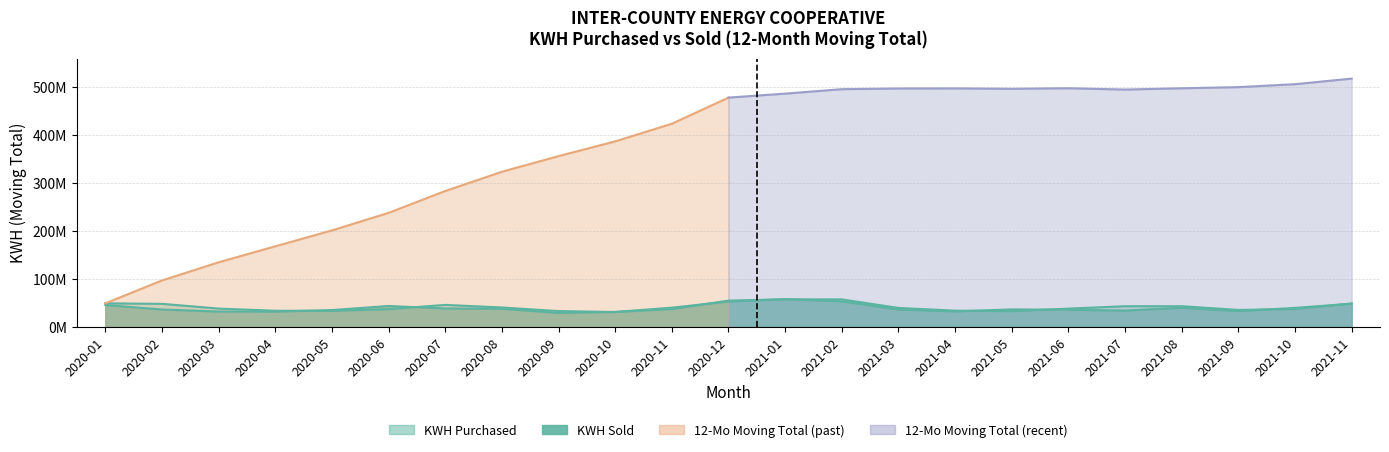

True or false: kwh_sold and kwh_purchased intersect in this chart.

True